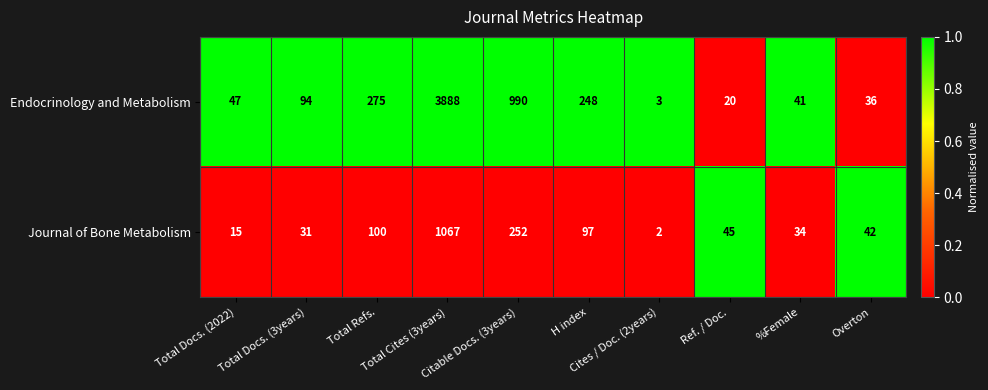

Which series changed the most between Total Cites (3years) and Ref. / Doc.?

Endocrinology and Metabolism